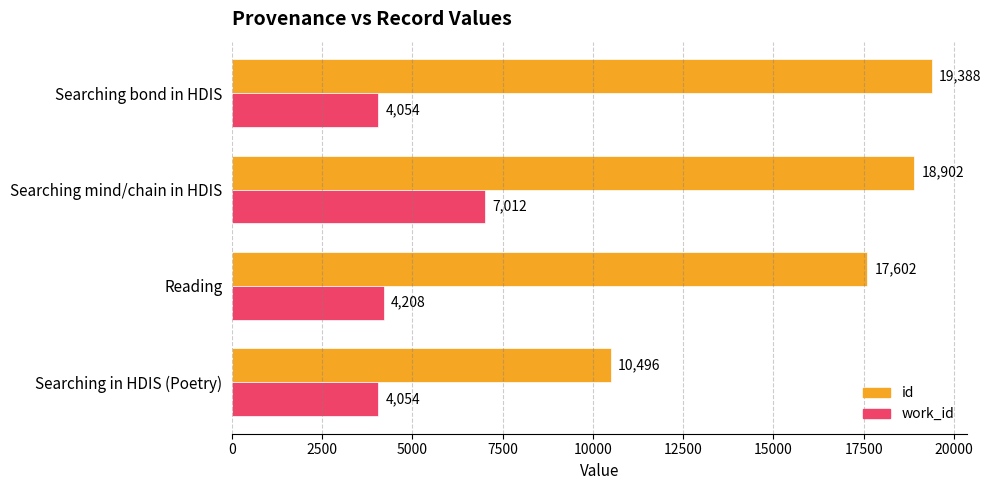

List the series in order of their overall mean, highest first.

id, work_id